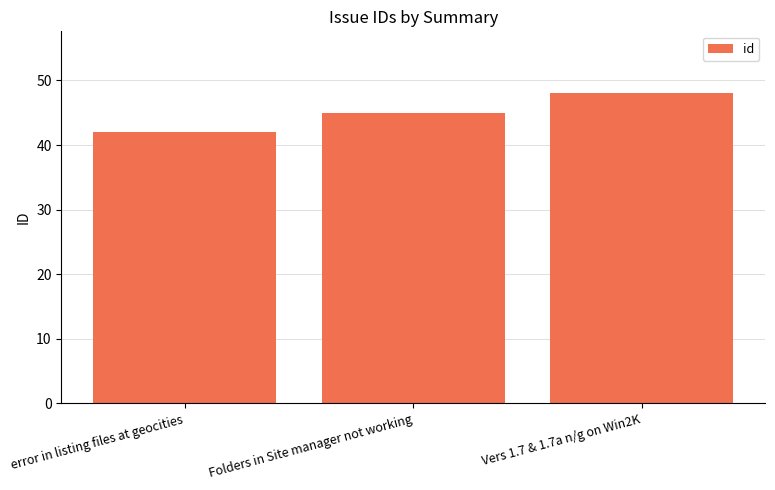

Reading right to left, transcribe all the data shown in this chart.

48	45	42